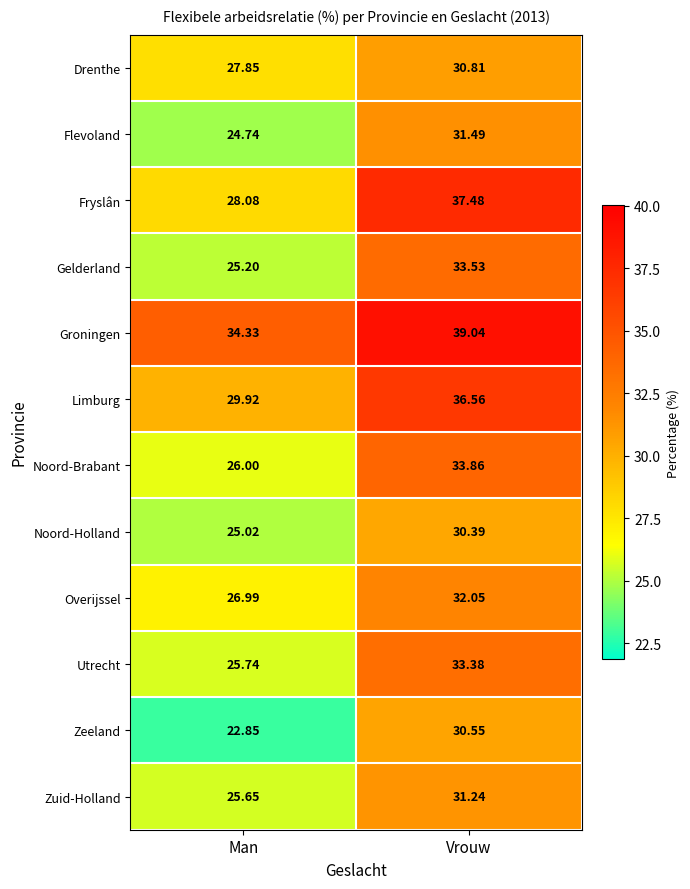

At which label does Noord-Brabant first exceed 33?

Vrouw